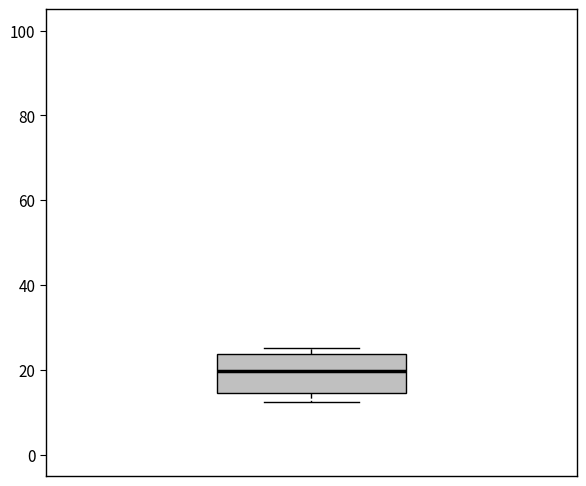

Read this box plot against the y-axis: the position of the median line, the range covered by the box, and the ends of both whiskers. The values are not printed on the chart, so give them approximately, as read against the axis.

median 20, box 14 to 24, whiskers 12 to 26